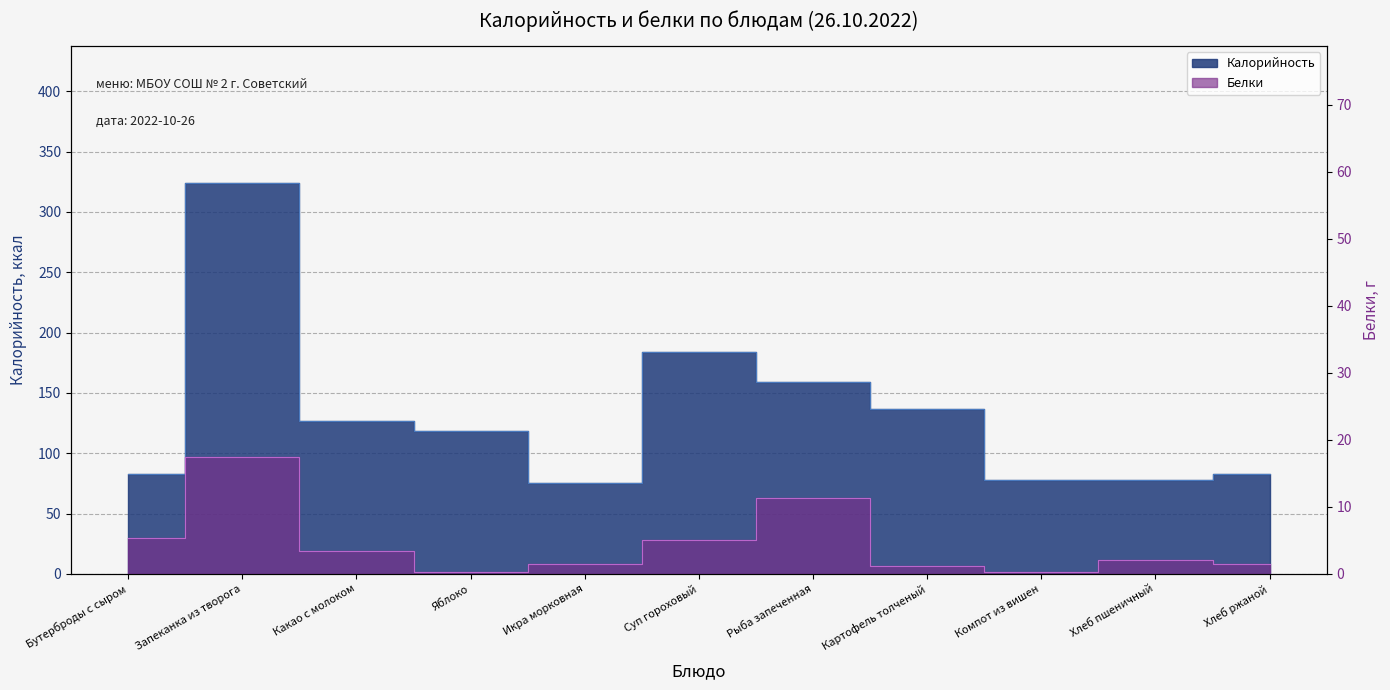

Reading left to right, what are all the values shown in this chart?

Калорийность: 83.0	324.0	127.0	118.0	75.0	184.0	159.0	137.0	78.0	78.0	83.0
Белки: 5.3	17.5	3.4	0.3	1.4	5.1	11.3	1.2	0.2	2.0	1.4